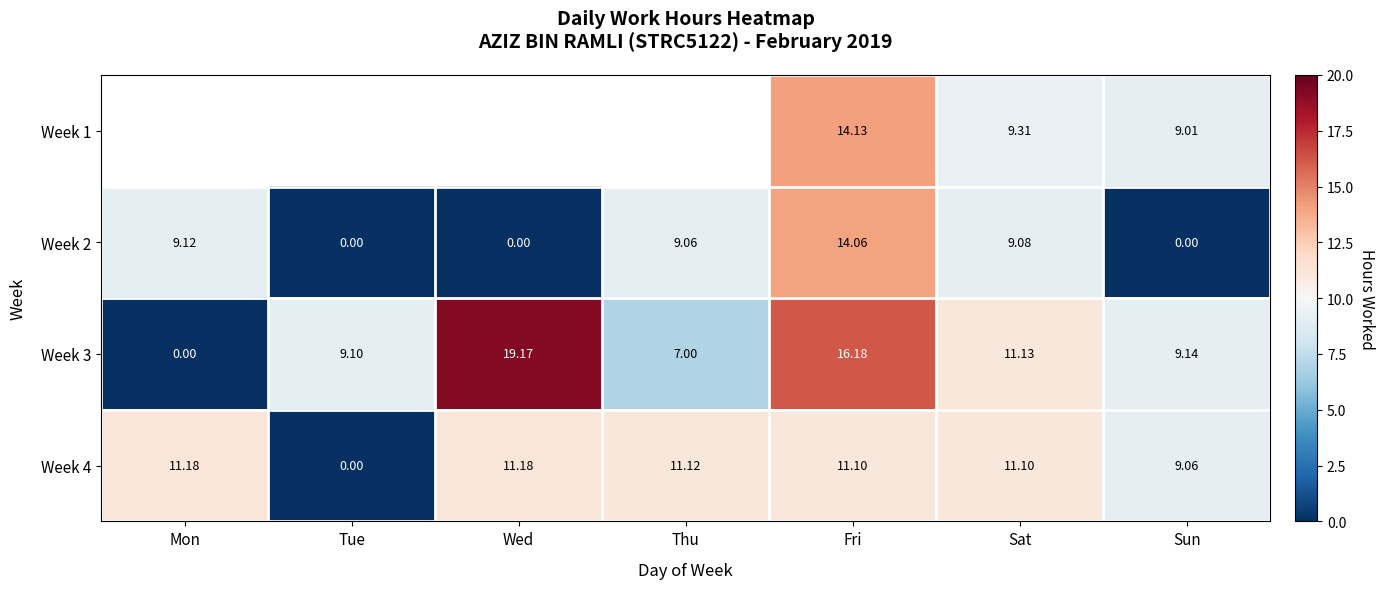

What is the total value across all series at Sat?

40.6